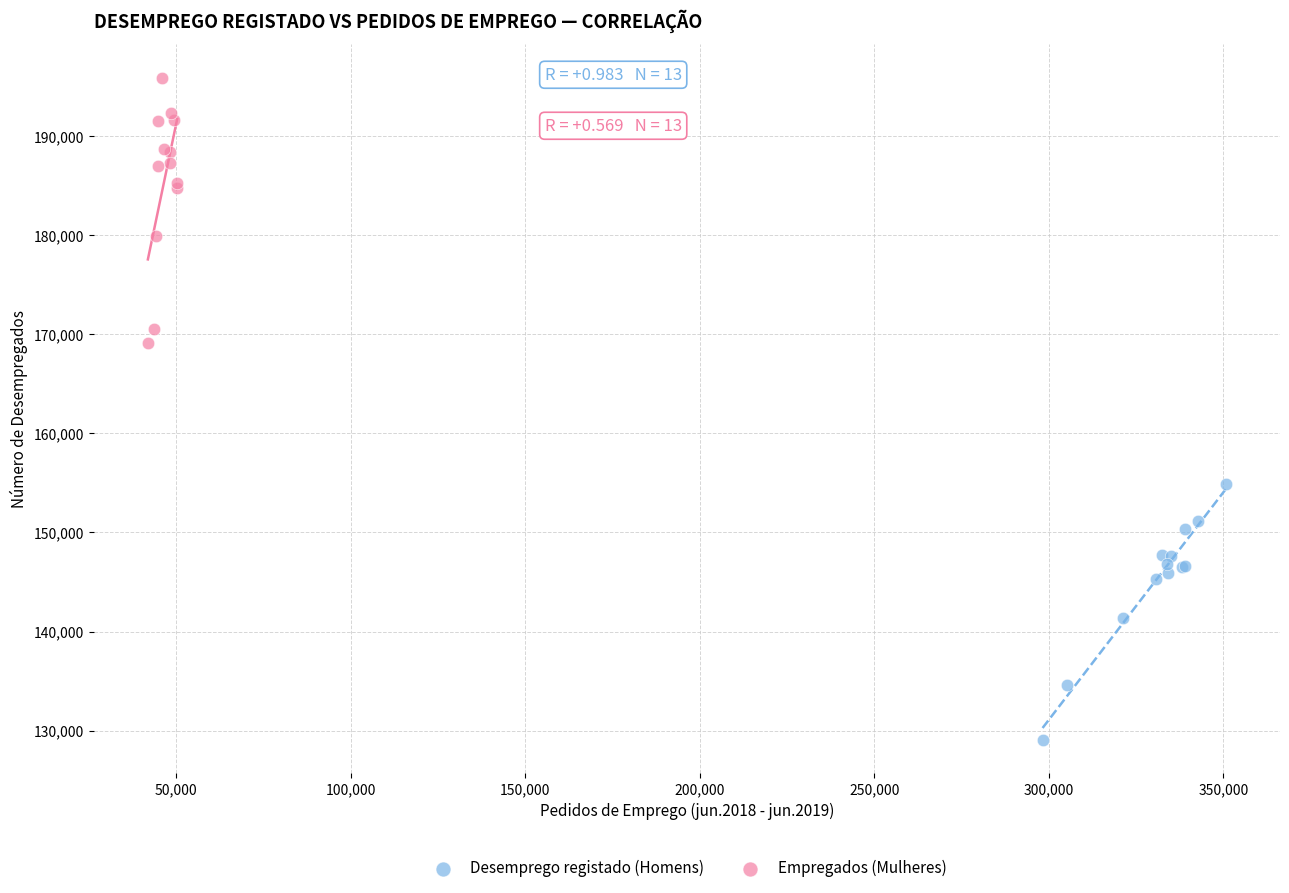

What are all the series names shown in the legend?

Desemprego registado (Homens), Empregados (Mulheres)